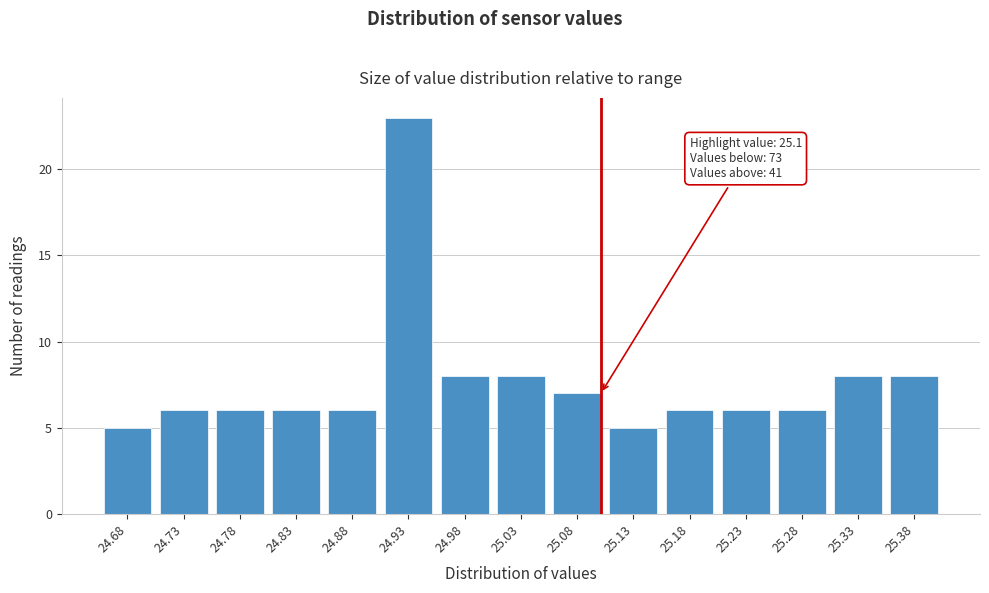

Reading left to right, transcribe all the data shown in this chart.

24.68=5	24.73=6	24.78=6	24.83=6	24.88=6	24.93=23	24.98=8	25.03=8	25.08=7	25.13=5	25.18=6	25.23=6	25.28=6	25.33=8	25.38=8